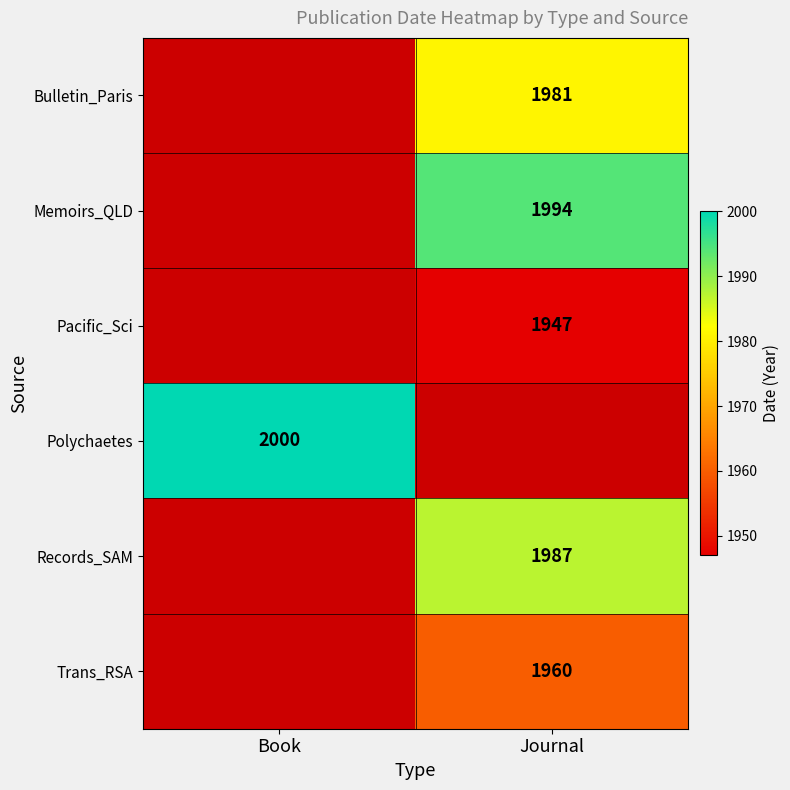

At which category does the chart reach its peak across all series?

Book